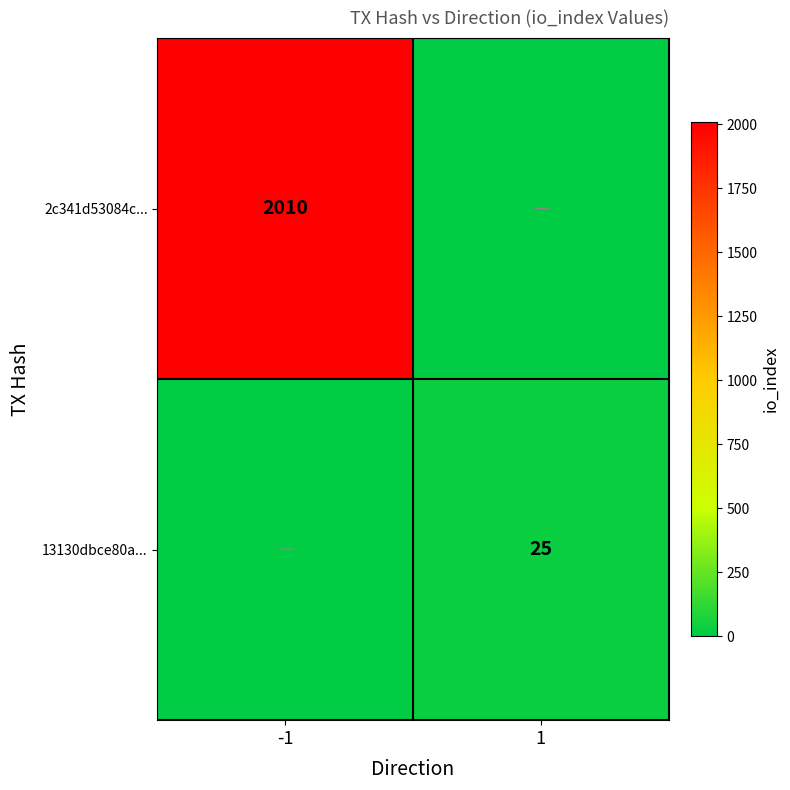

The value of 2c341d53084c... at -1 is 2010. True or false?

True